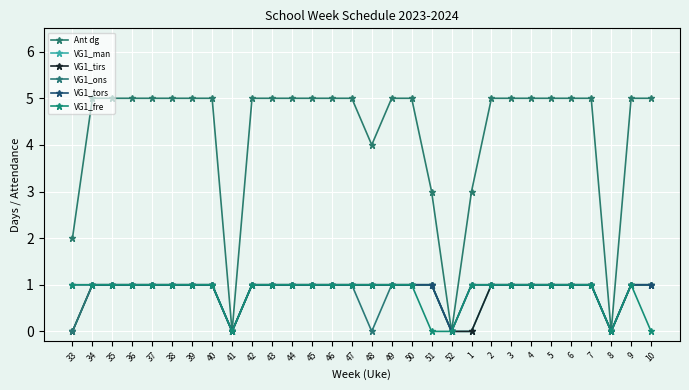

True or false: VG1_tors and VG1_tirs intersect in this chart.

False